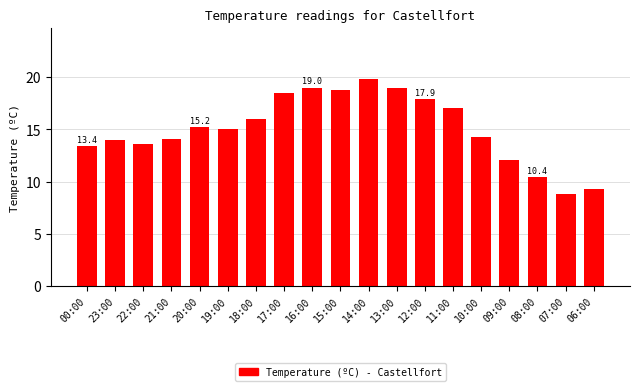

Is it true that the value at 22:00 is 20.9?

False